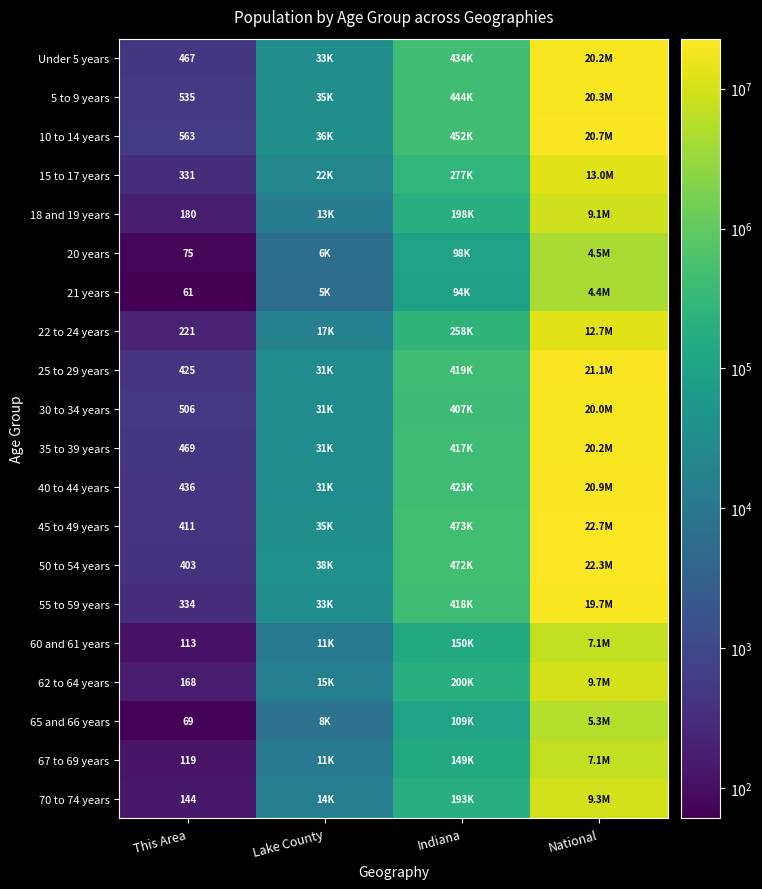

Rank the series at This Area from highest to lowest value.

10 to 14 years, 5 to 9 years, 30 to 34 years, 35 to 39 years, Under 5 years, 40 to 44 years, 25 to 29 years, 45 to 49 years, 50 to 54 years, 55 to 59 years, 15 to 17 years, 22 to 24 years, 18 and 19 years, 62 to 64 years, 70 to 74 years, 67 to 69 years, 60 and 61 years, 20 years, 65 and 66 years, 21 years